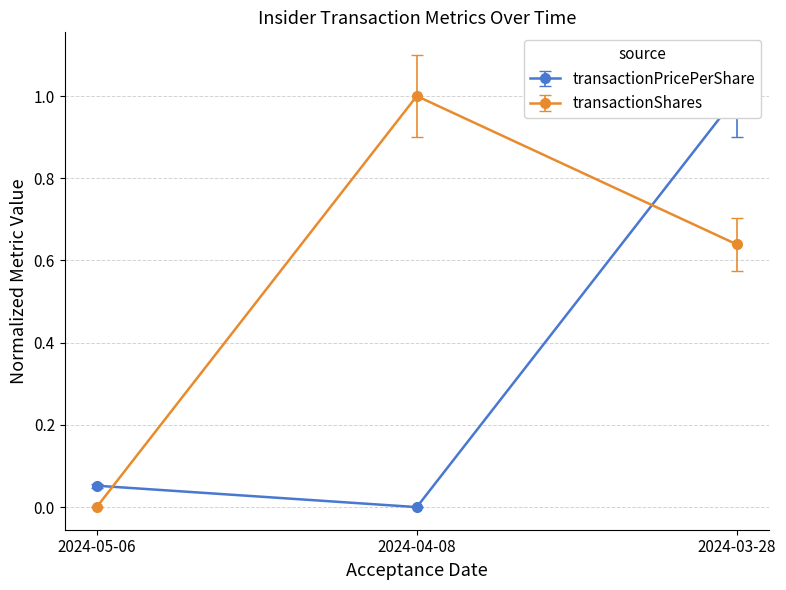

How many data points in transactionPricePerShare are above 0?

2